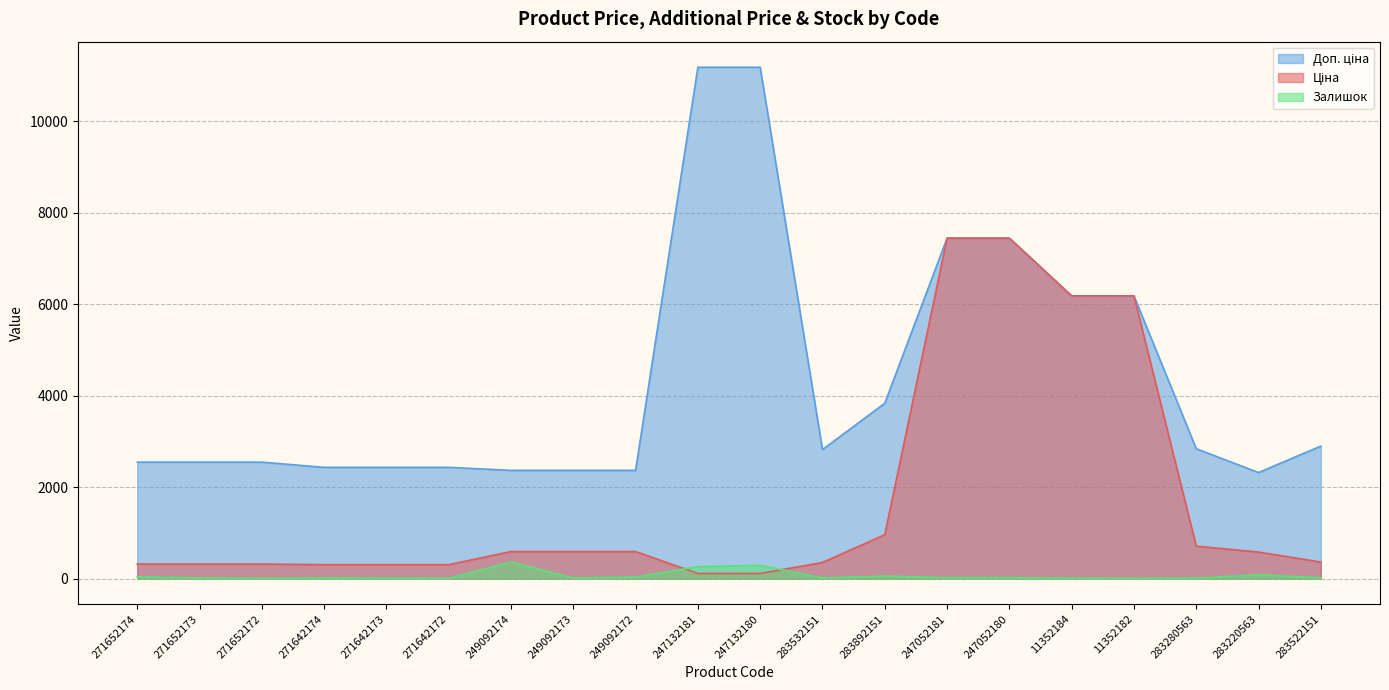

Which series changed the most between 271652172 and 247052181?

Ціна